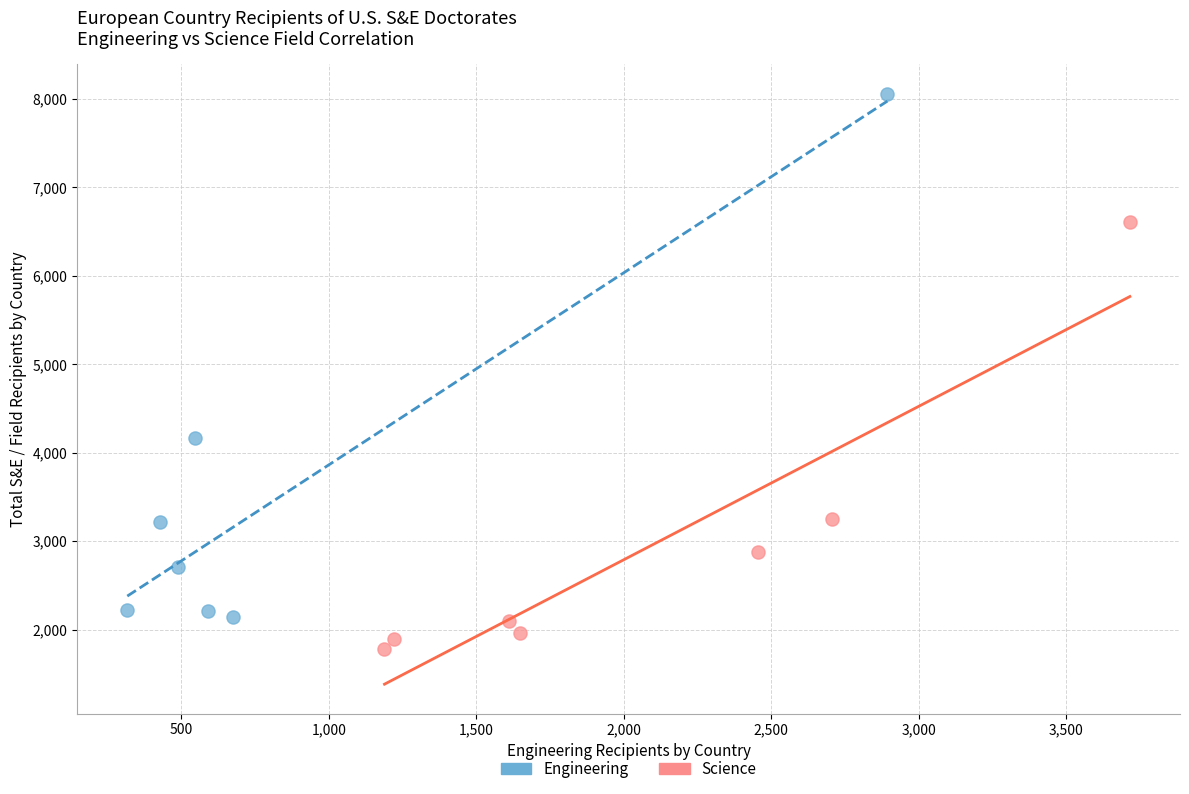

Which series contains the lowest Y value?

Science